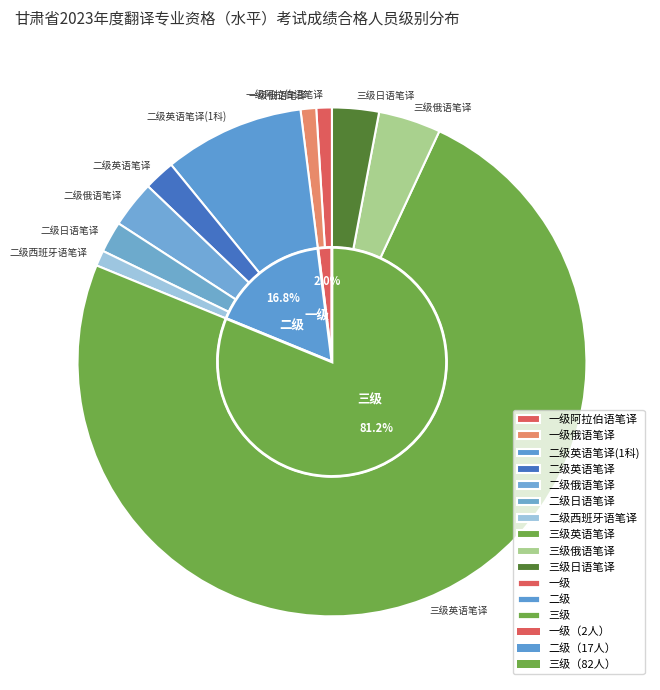

Is it true that 一级 is 2% of the pie?

True